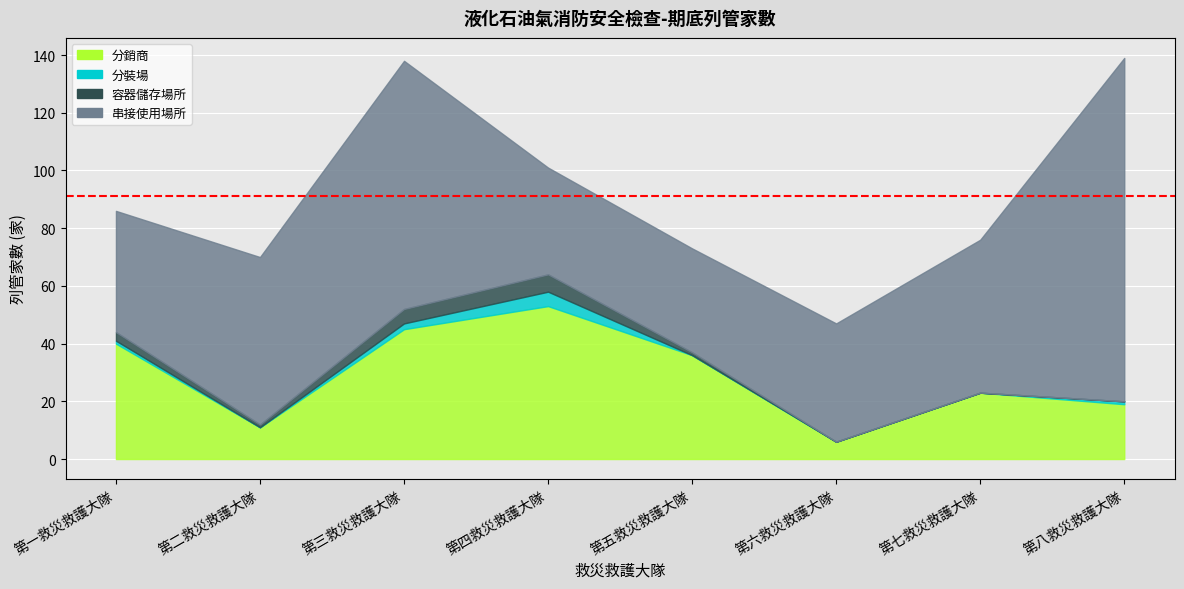

True or false: 容器儲存場所 has more than 2 interior local peaks.

False